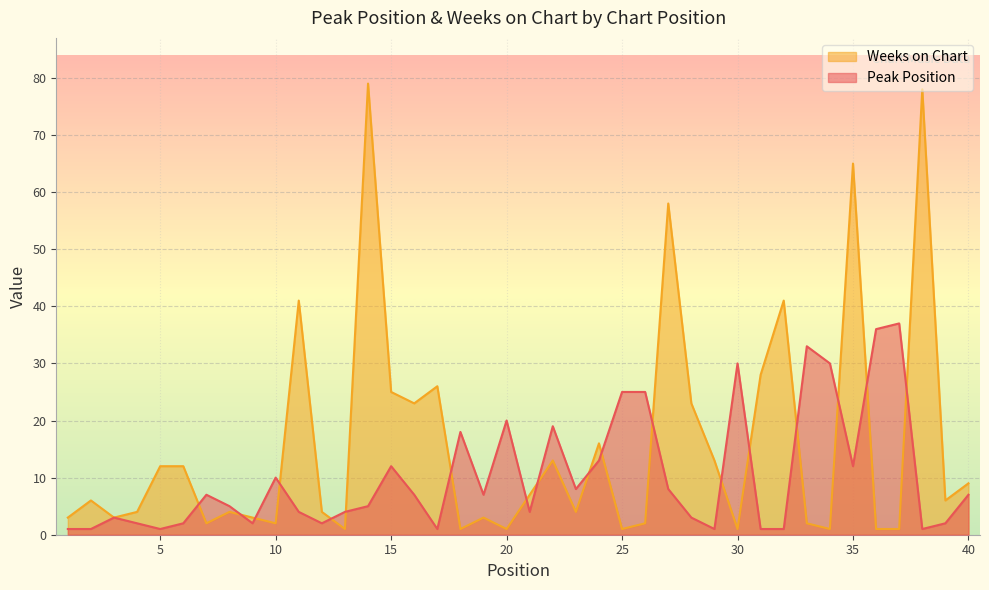

Where is Peak Position nearest to the value 19?

22